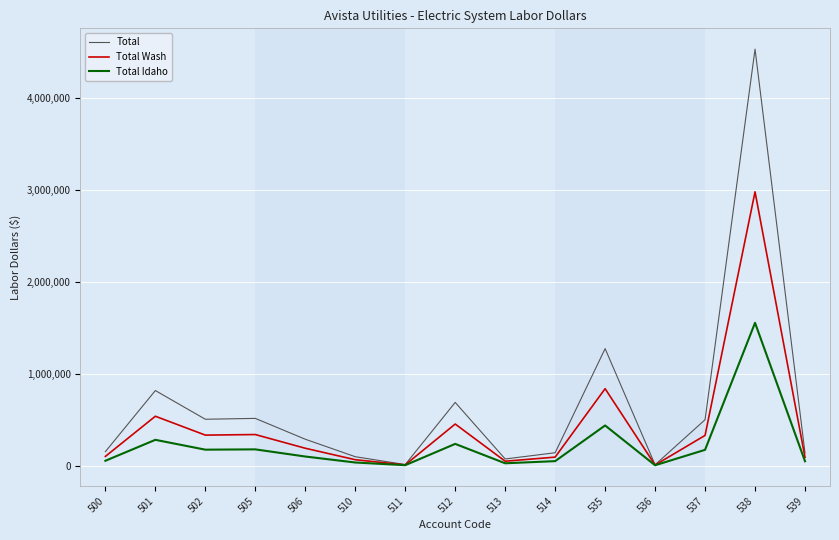

Which series changed the most between 501 and 514?

Total